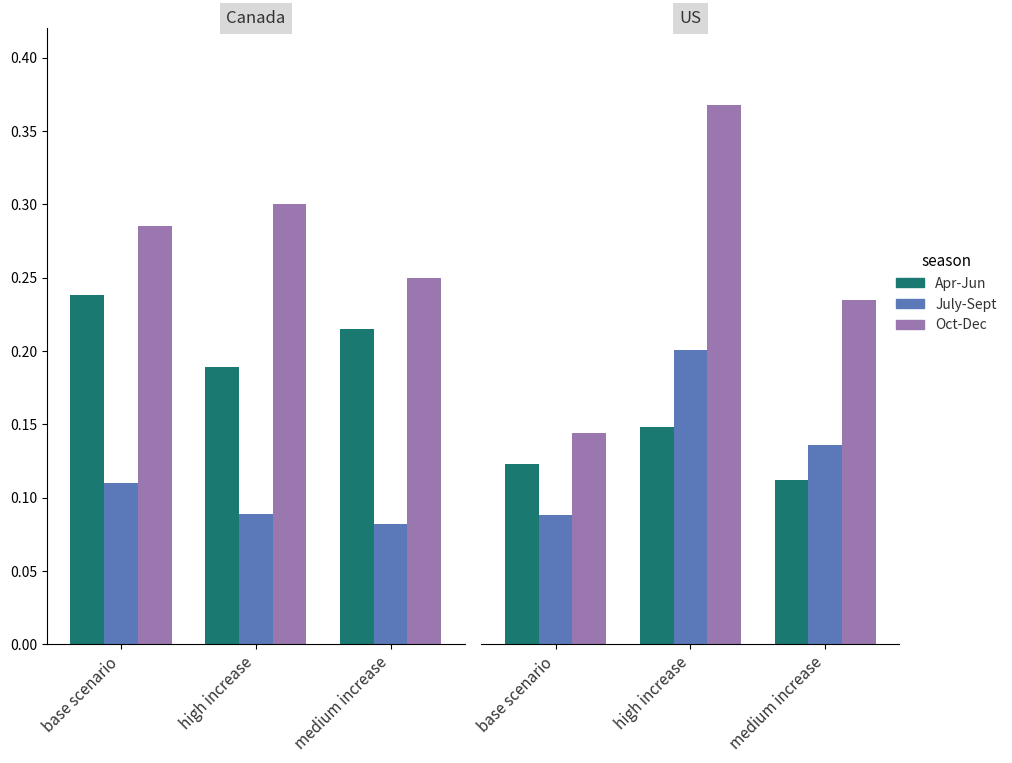

What is the label of the 3rd bar from the left?

medium increase